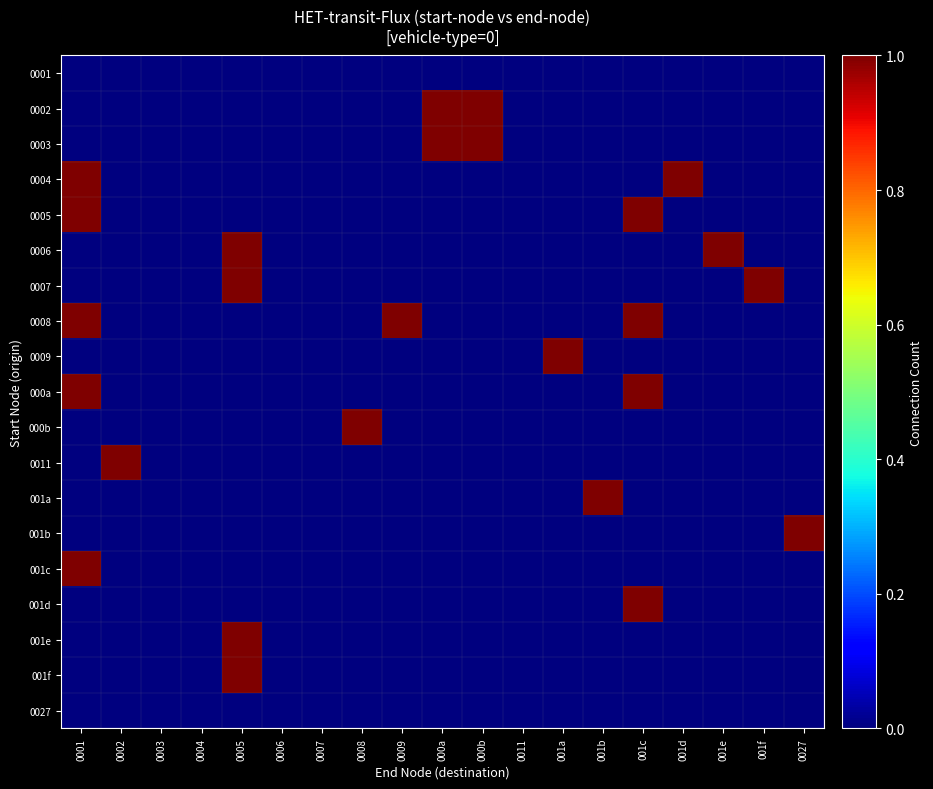

At 0008, list the series in order from smallest to largest.

0001, 0002, 0003, 0004, 0005, 0006, 0007, 0008, 0009, 000a, 0011, 001a, 001b, 001c, 001d, 001e, 001f, 0027, 000b